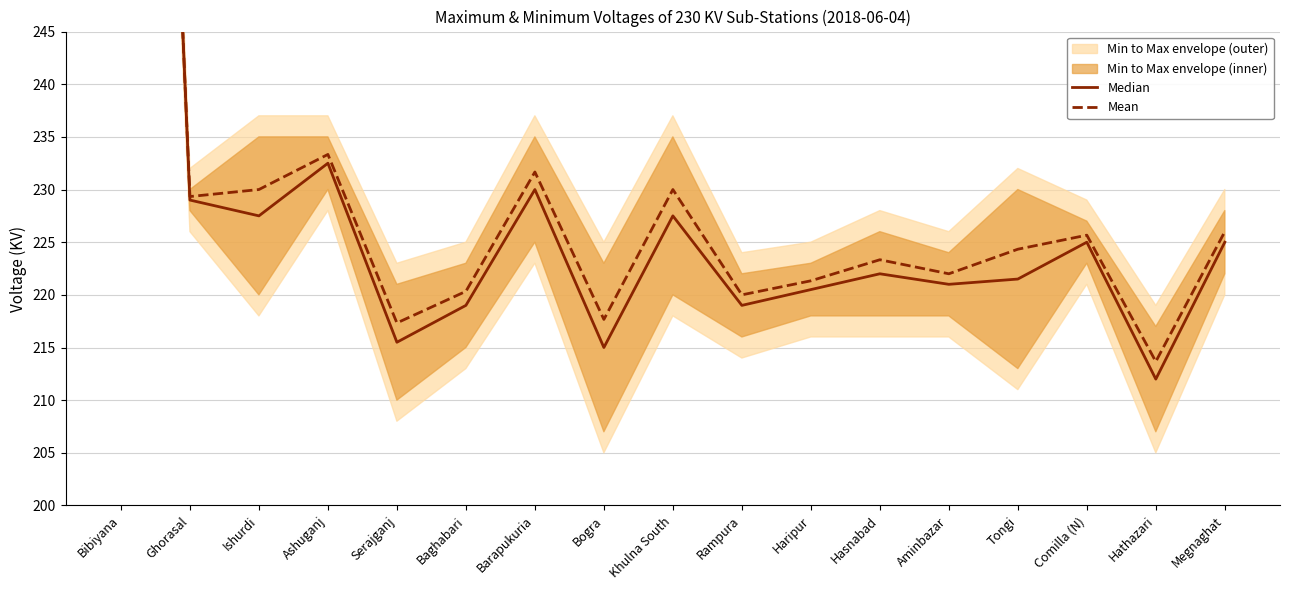

Is it true that Mean equals 224.3 at Tongi?

True